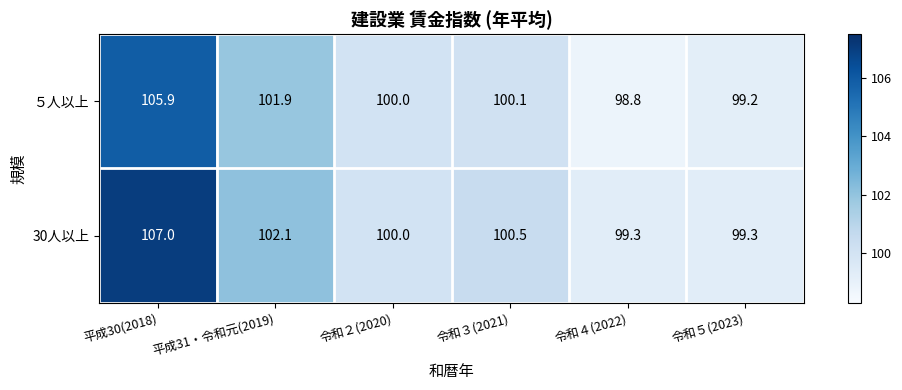

Which series has the largest total across all categories?

30人以上